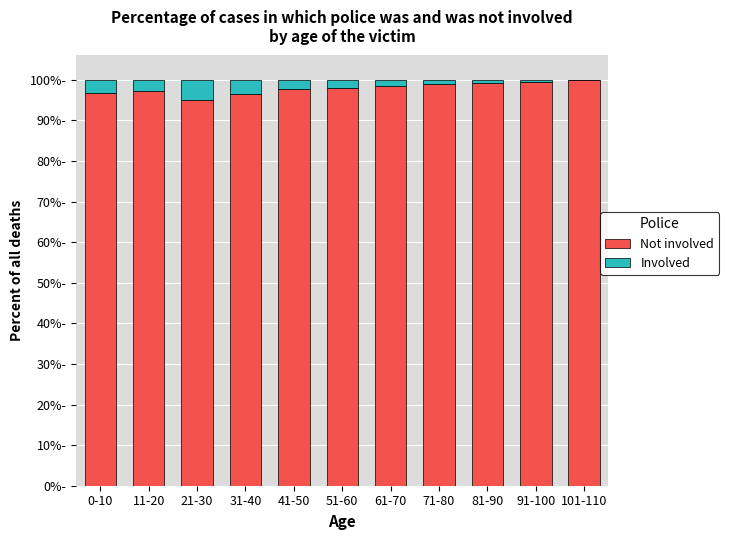

At which category is the sum across all series the highest?

0-10